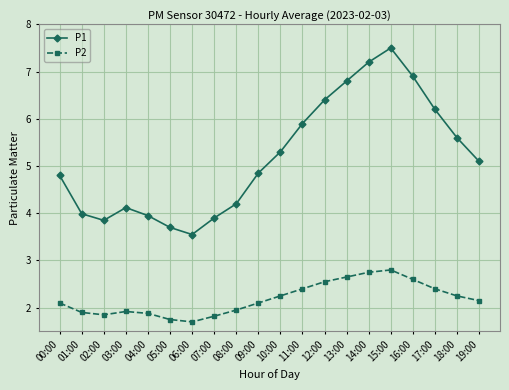

Is this an area chart (filled region under the line)?

No